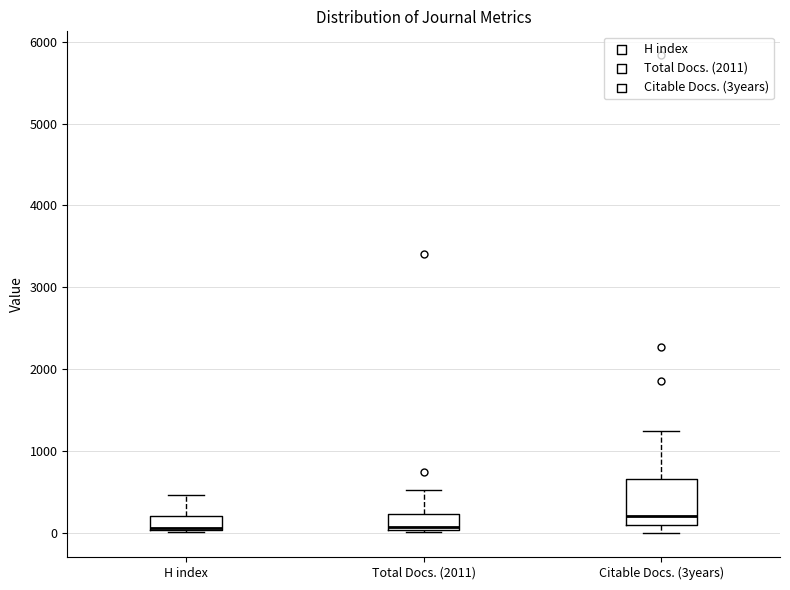

Reading left to right, transcribe this box plot: for each box, give where its median line is, the range the box spans, and where its two whiskers end, as read against the y-axis. The values are not printed on the chart, so give them approximately, as read against the axis.

H index: median 100 (drawn on the box's lower edge), box 0 to 200, whiskers 0 to 500
Total Docs. (2011): median 100, box 0 to 200, whiskers 0 to 500
Citable Docs. (3years): median 200, box 100 to 700, whiskers 0 to 1200